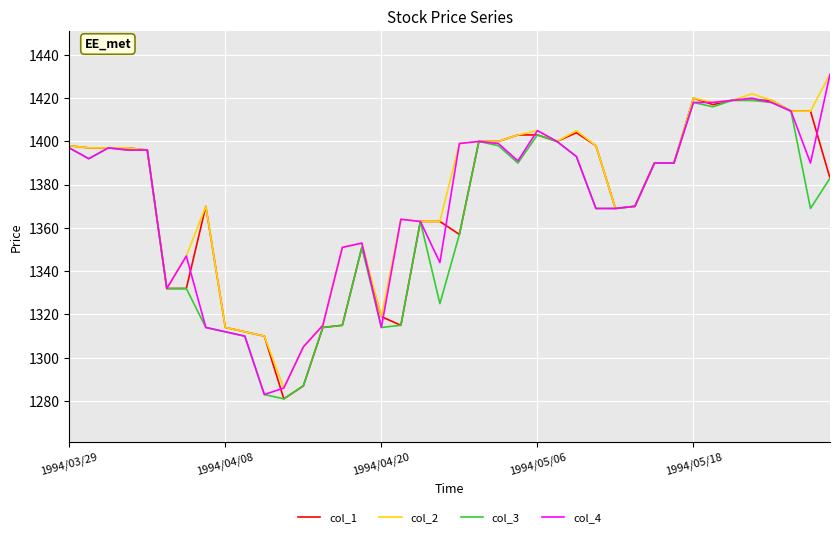

What is the maximum value shown in the chart?

1431